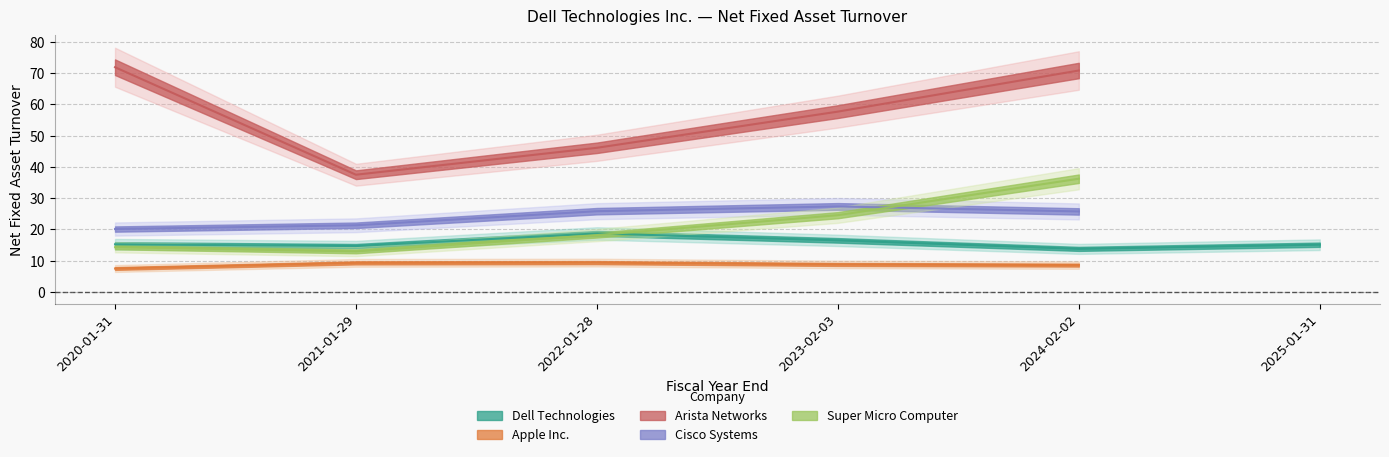

What are all the series names shown in the legend?

Dell Technologies, Apple Inc., Arista Networks, Cisco Systems, Super Micro Computer